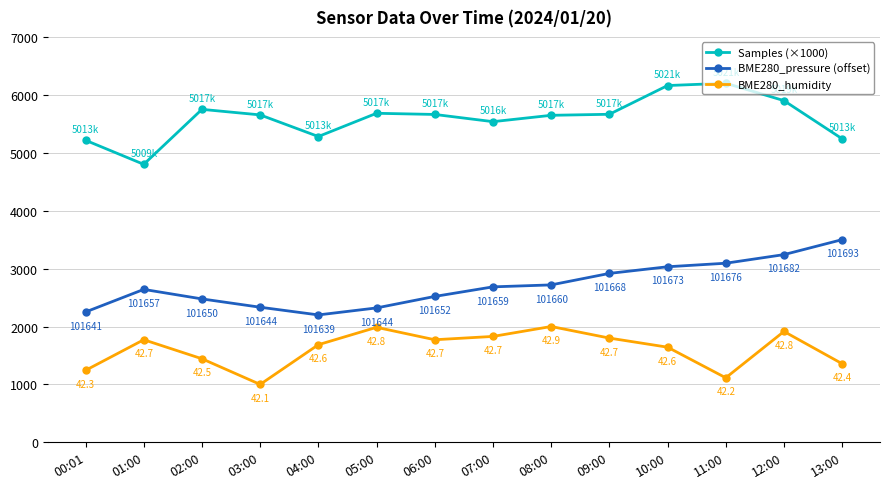

What is the greatest value displayed?

6200.0